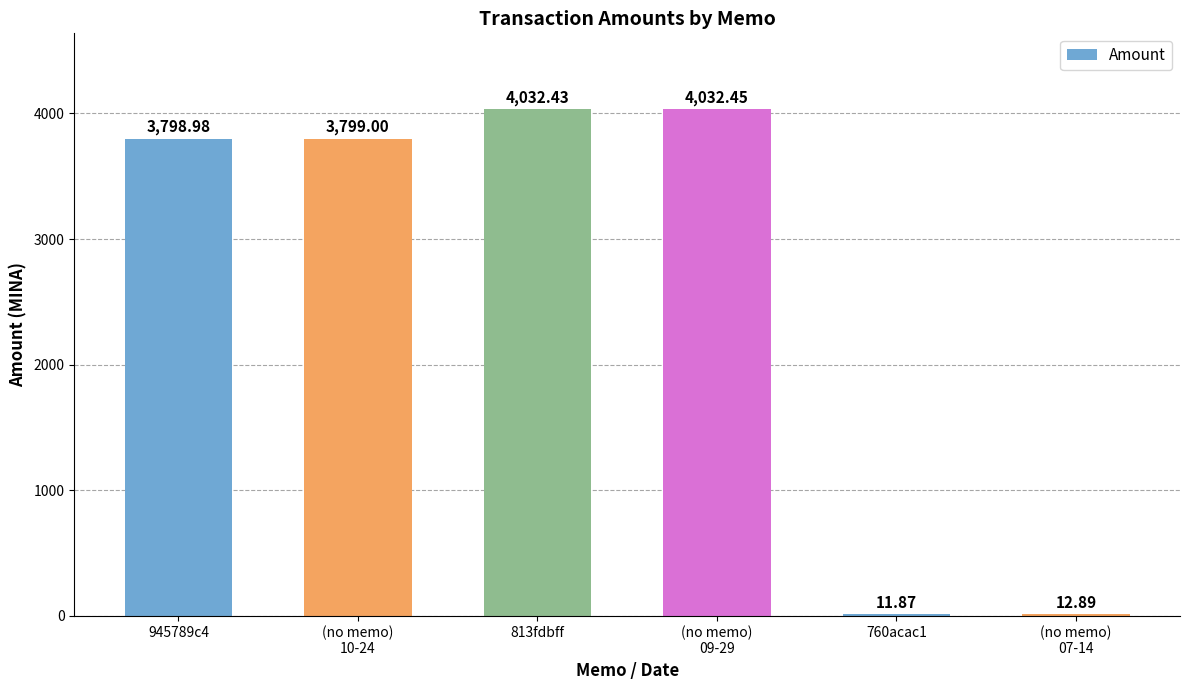

What is the sum of all values?

15687.6